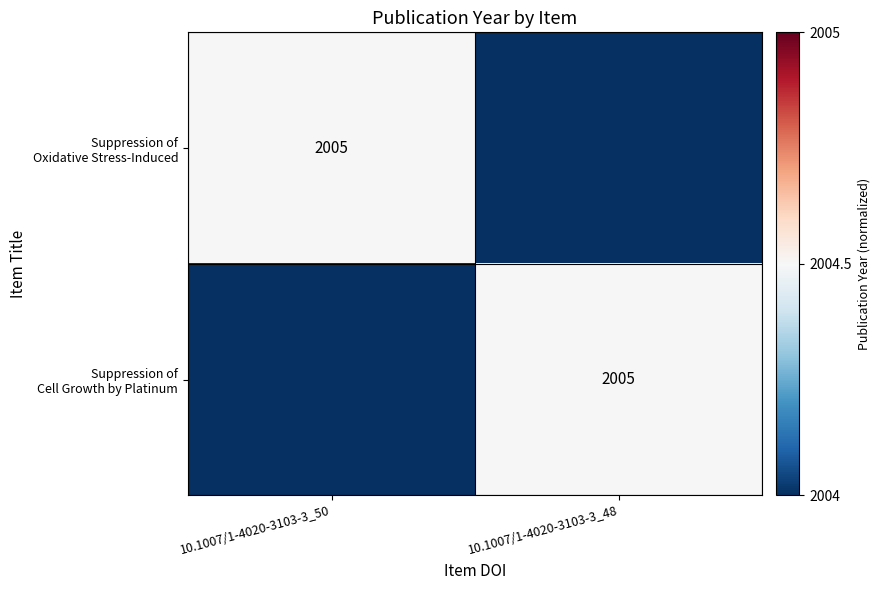

Rank the series at 10.1007/1-4020-3103-3_50 from highest to lowest value.

Suppression of Oxidative Stress-Induced, Suppression of Cell Growth by Platinum